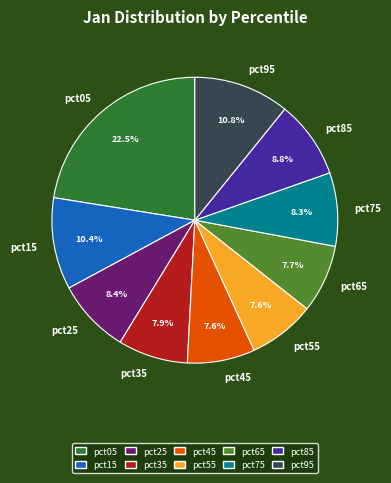

To the nearest percent, what is the difference between the pct35 and pct05 slice percentages?

15%